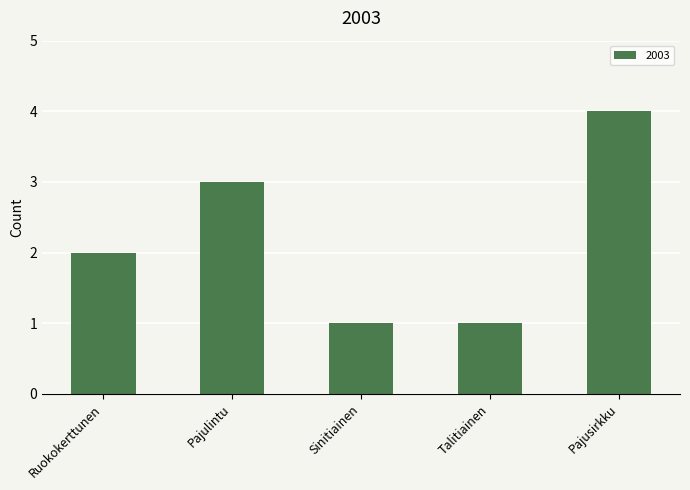

What is the approximate value at Pajusirkku?

4